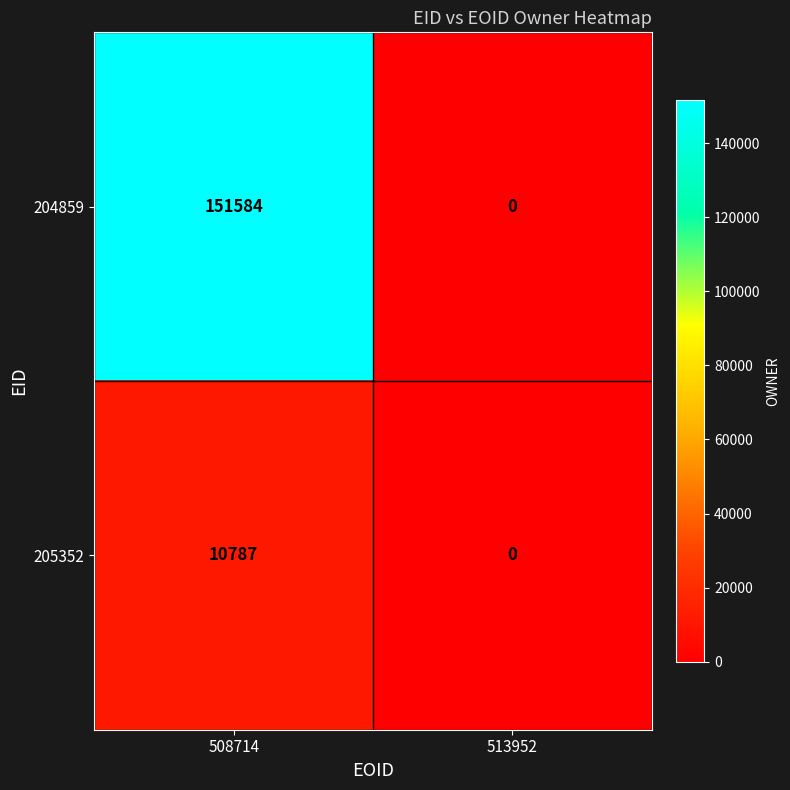

At which category is the sum across all series the highest?

508714